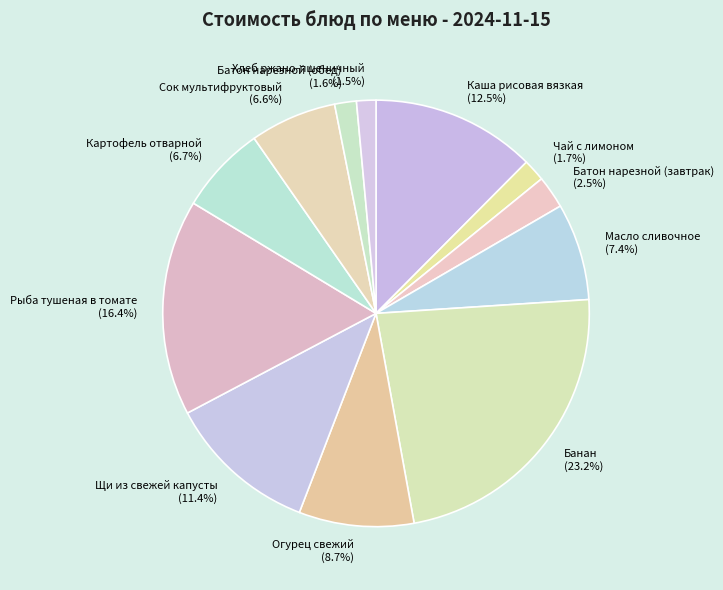

What percentage is the Огурец свежий slice, to the nearest percent?

9%